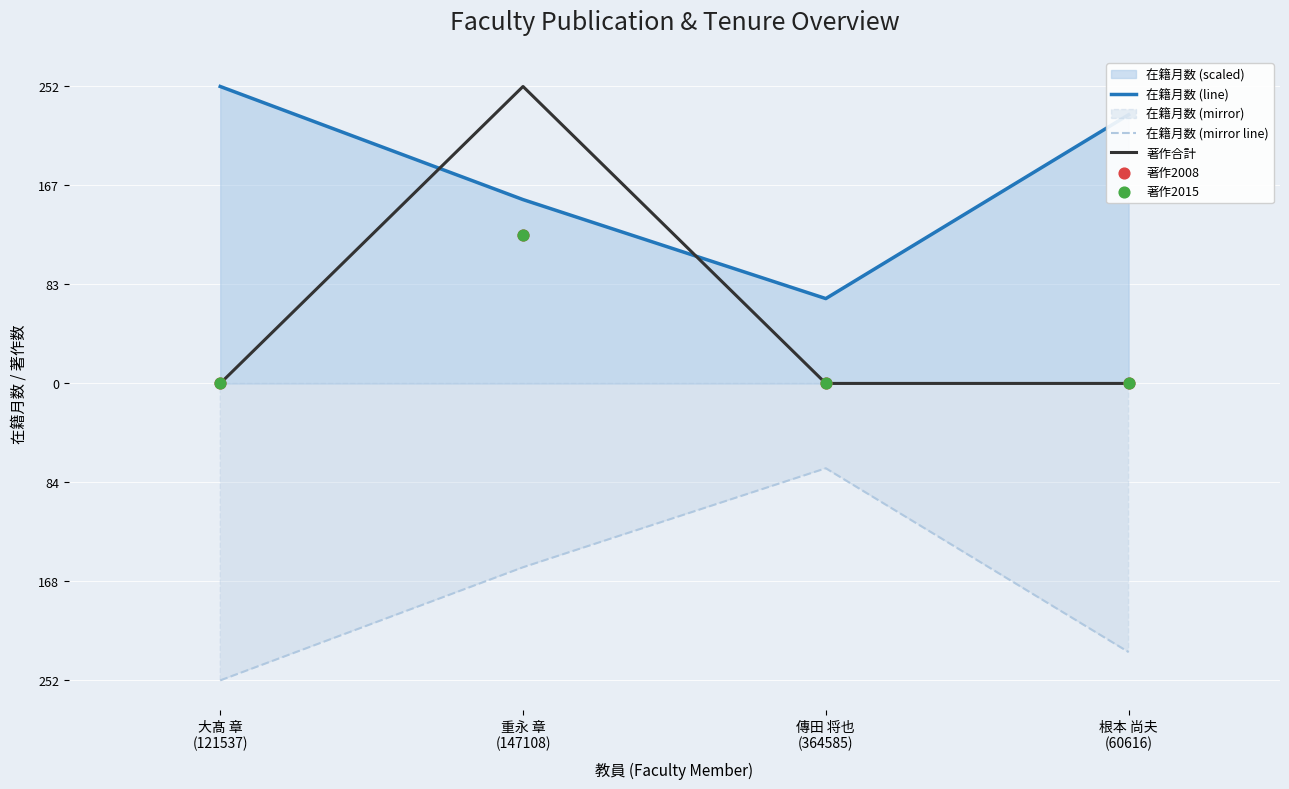

Which series has the largest total across all categories?

在籍月数 (line)